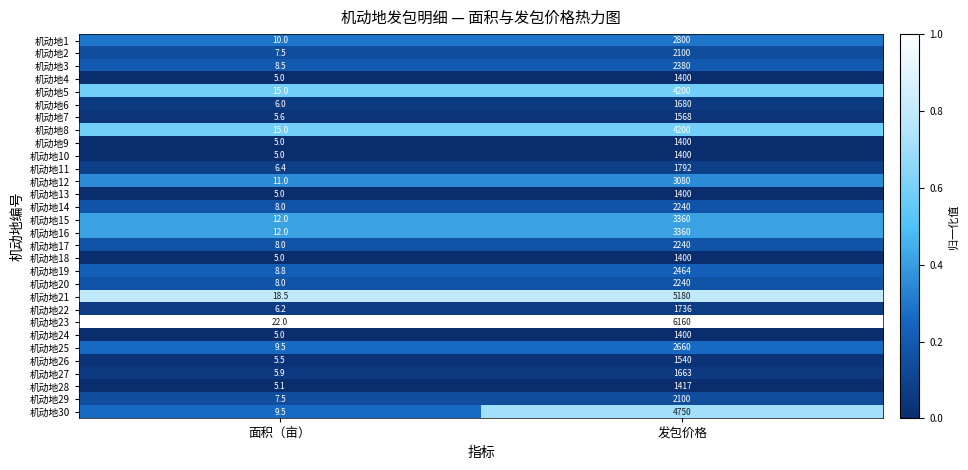

At which category is the sum across all series the highest?

发包价格